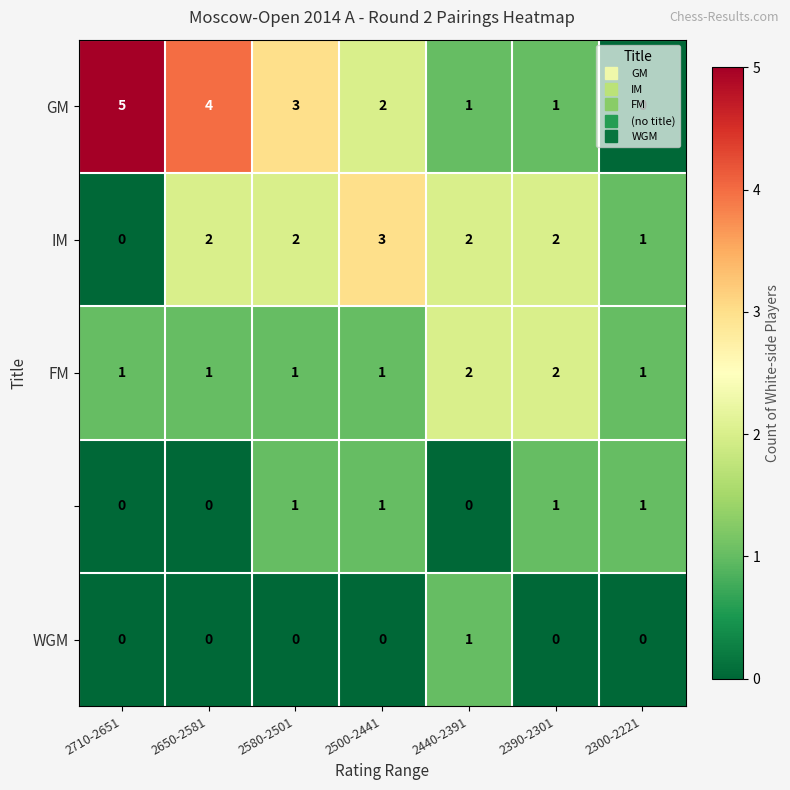

What is the maximum value shown in the chart?

5